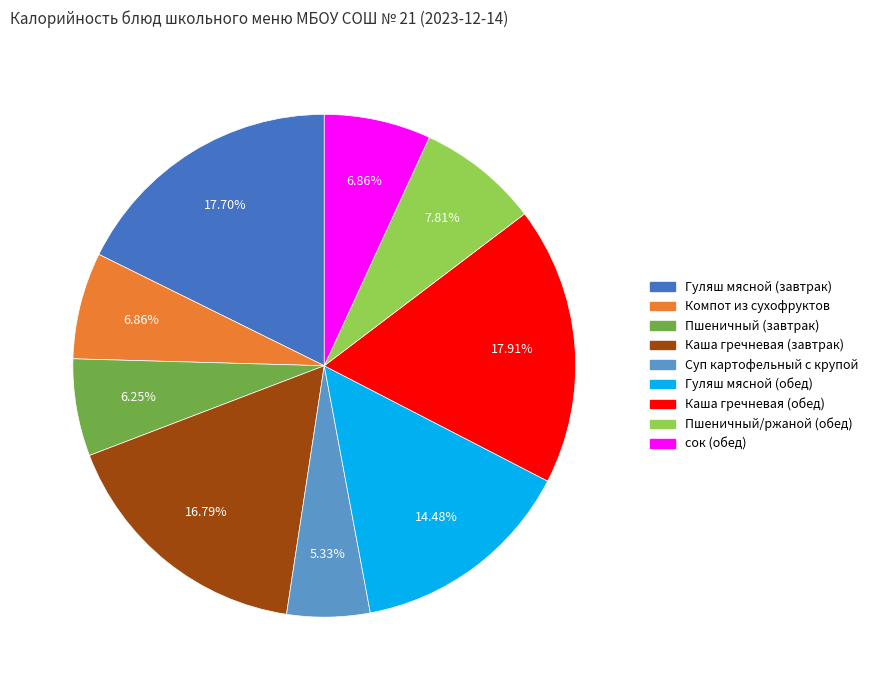

How many segments does this pie chart have?

9